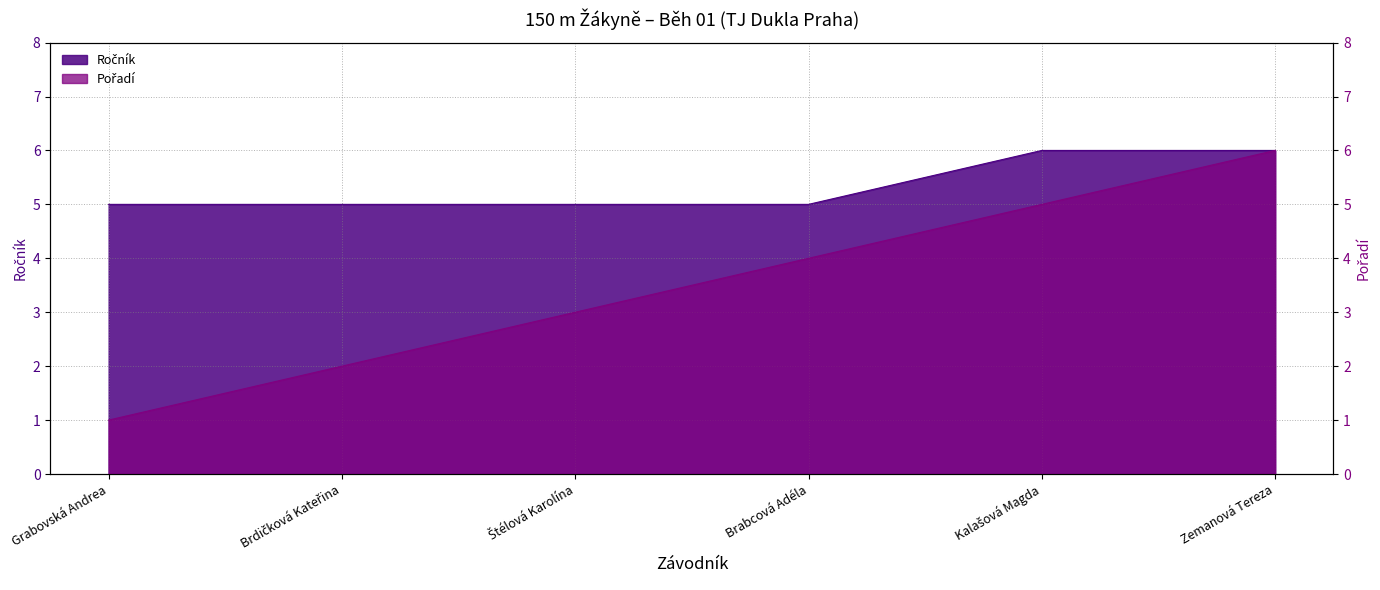

Which has a higher value, Kalašová Magda or Štélová Karolína?

Kalašová Magda